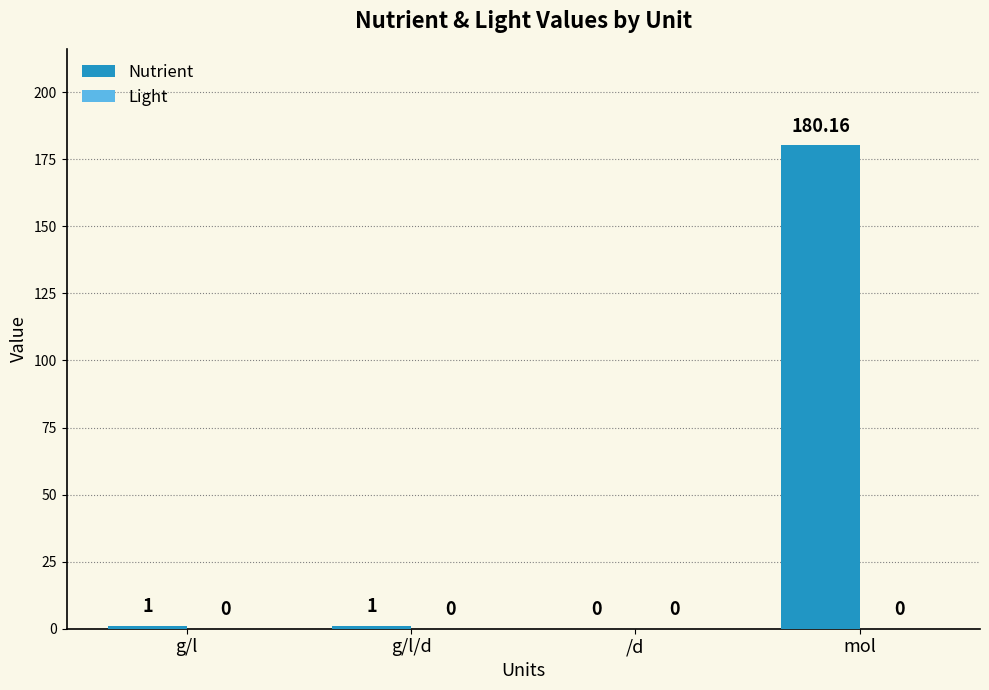

Between mol and g/l/d, which is larger?

mol